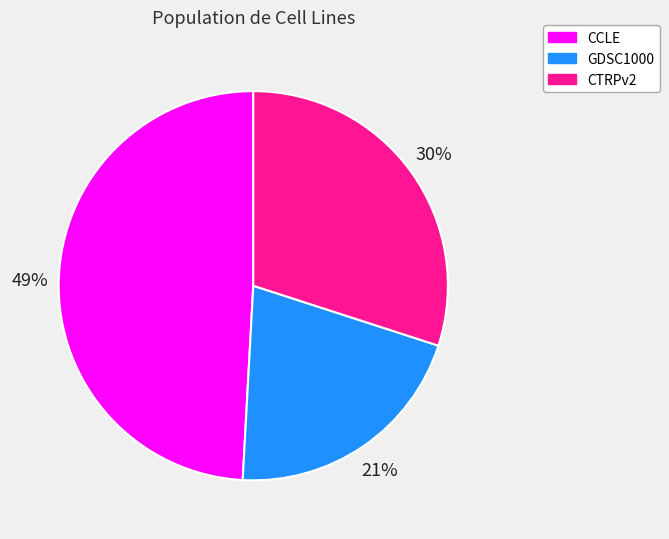

The GDSC1000 slice represents 21% of the pie. True or false?

True